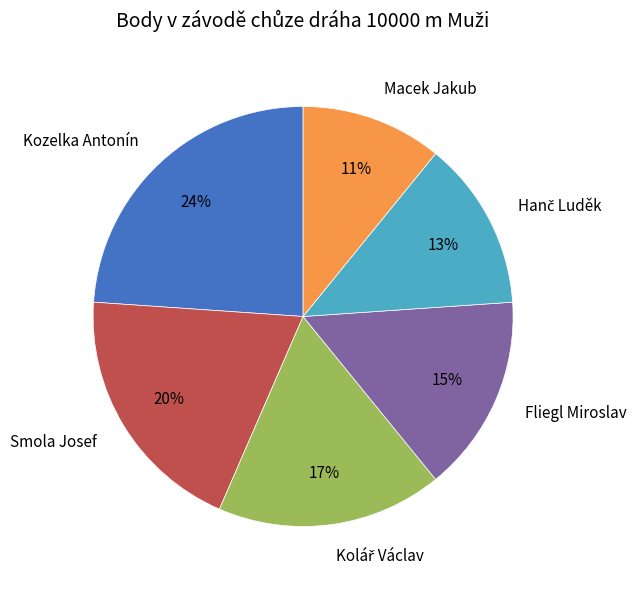

What is the smallest slice in the pie chart?

Macek Jakub